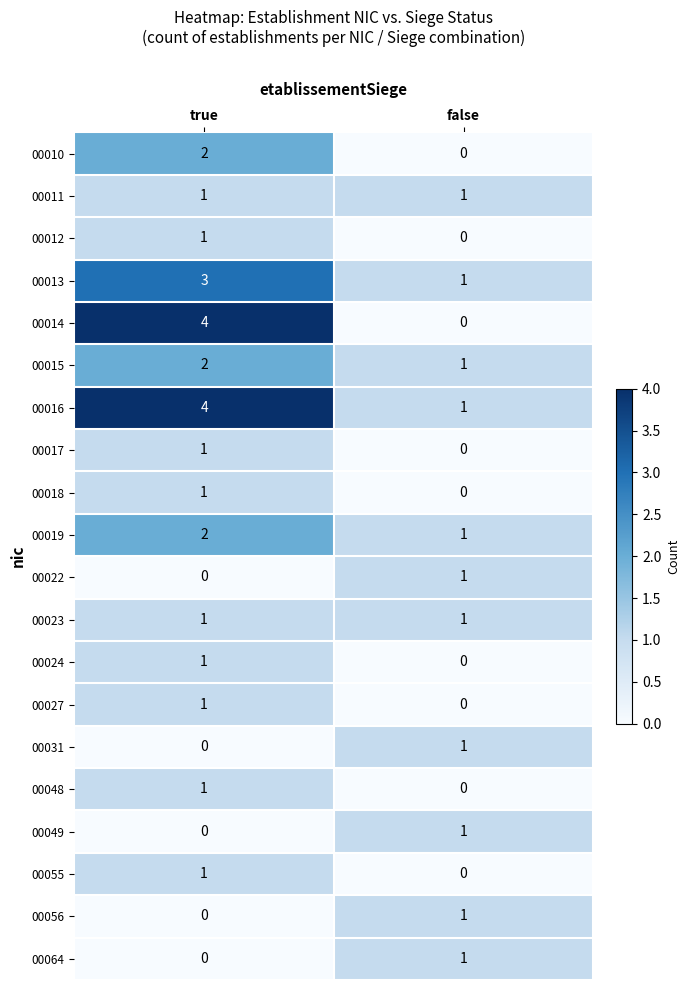

Between true and false, which series saw the biggest shift?

00014